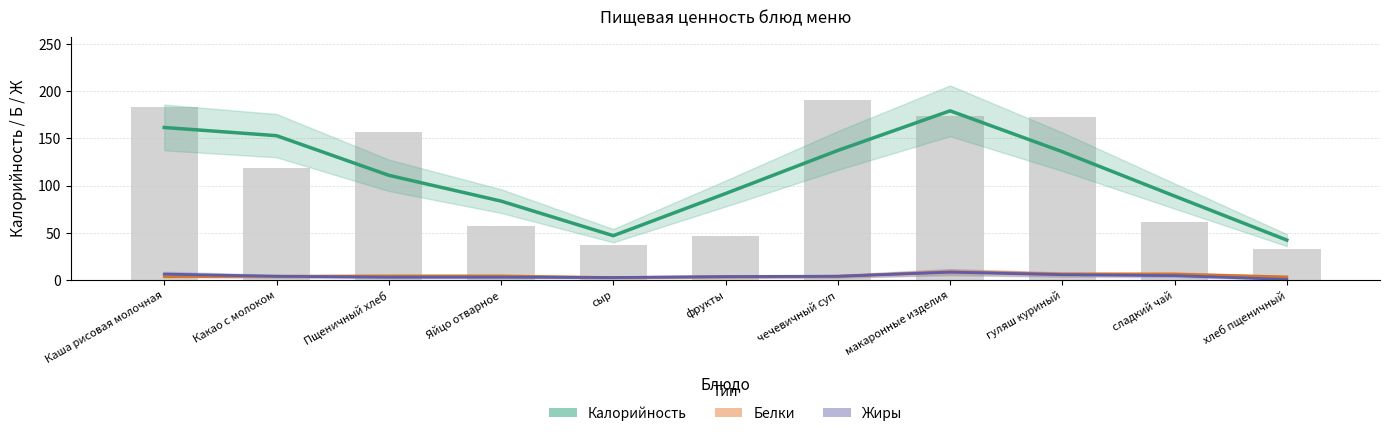

List the labels in order of Калорийность value, largest first.

макаронные изделия, Каша рисовая молочная, Какао с молоком, чечевичный суп, гуляш куриный, Пщеничный хлеб, фрукты, сладкий чай, Яйцо отварное, сыр, хлеб пщеничный